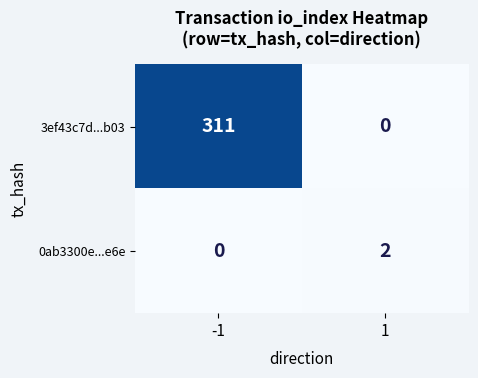

Reading left to right, extract all data points from this chart.

3ef43c7d...b03: 311	0
0ab3300e...e6e: 0	2